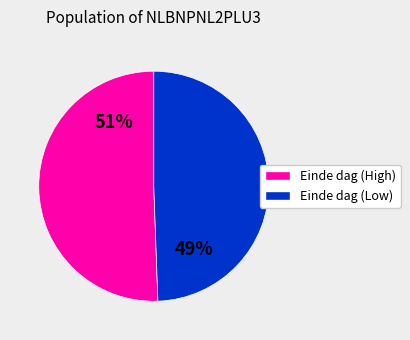

To the nearest percent, what is the average slice percentage?

50%